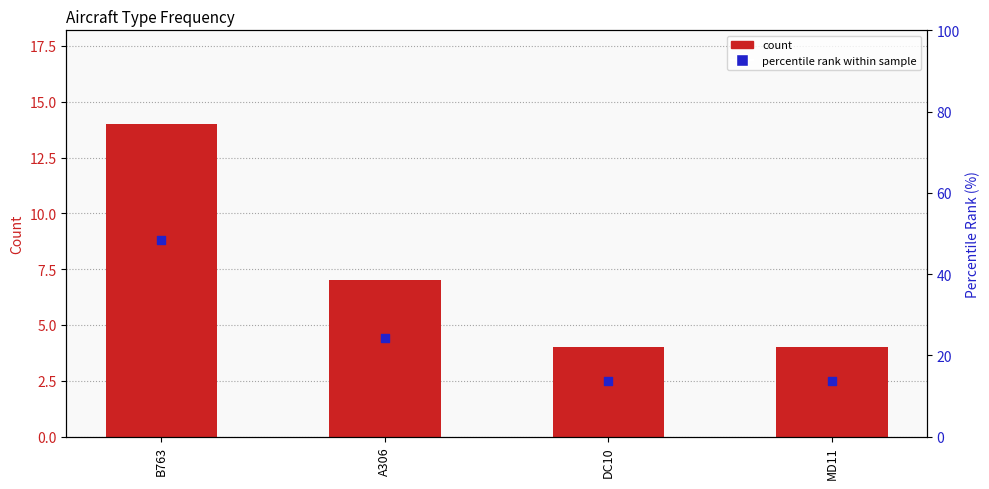

At how many categories does at least one series exceed 8?

4